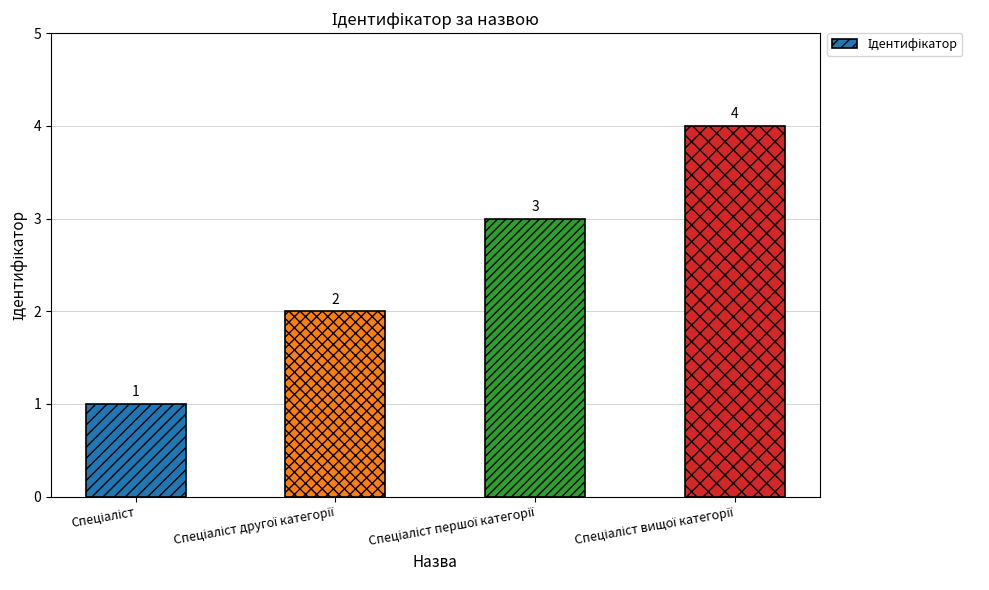

What is the greatest value displayed?

4